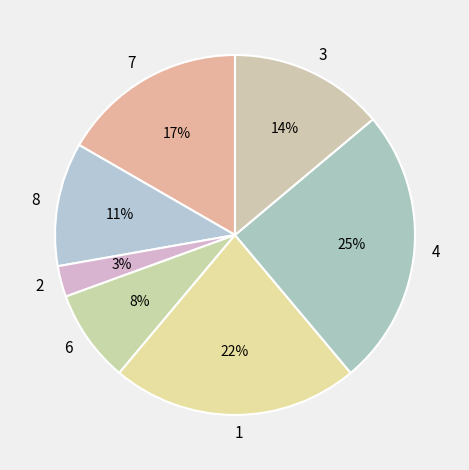

Combined, do 7 and 6 account for over 50%?

No